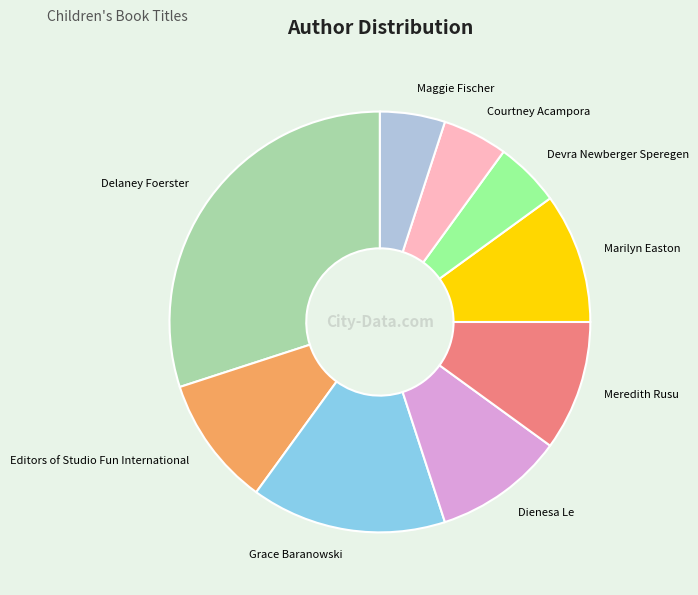

What is the largest slice in the pie chart?

Delaney Foerster